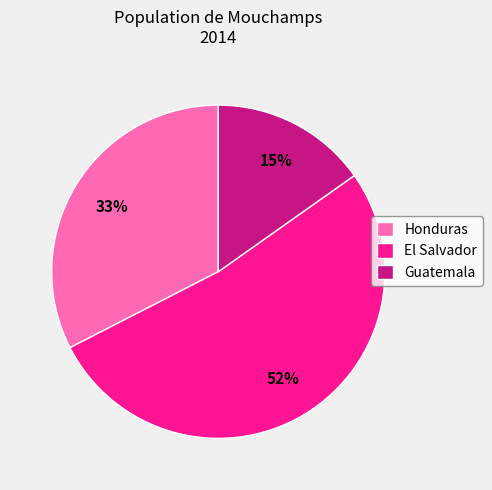

Rank the categories by value from highest to lowest.

El Salvador, Honduras, Guatemala